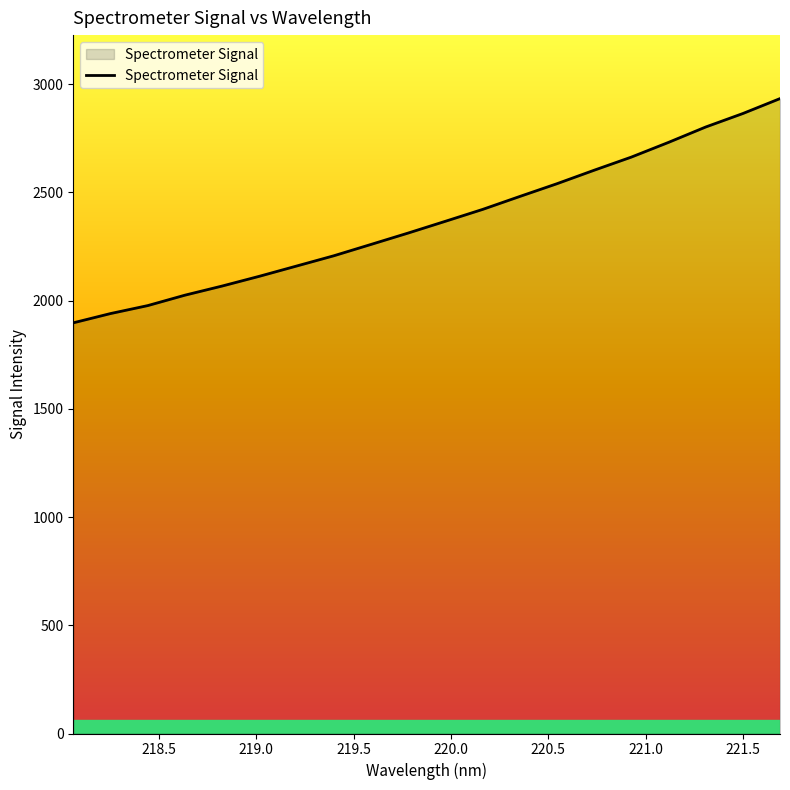

What is the sum of all values?

47371.1